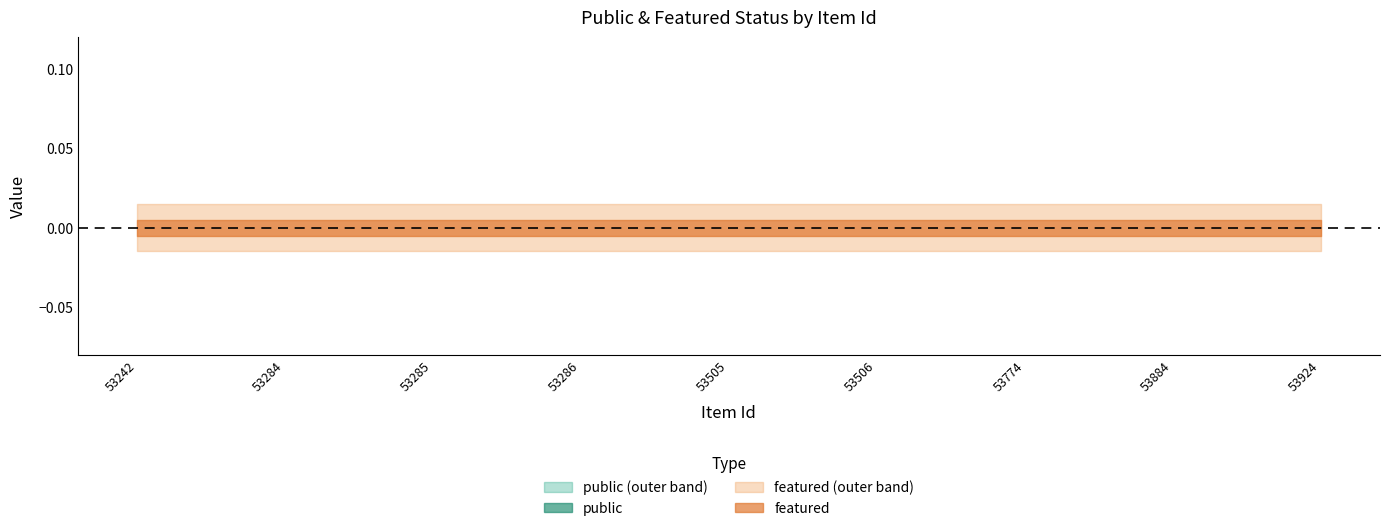

List the labels in order of public value, smallest first.

53242, 53284, 53285, 53286, 53505, 53506, 53774, 53884, 53924